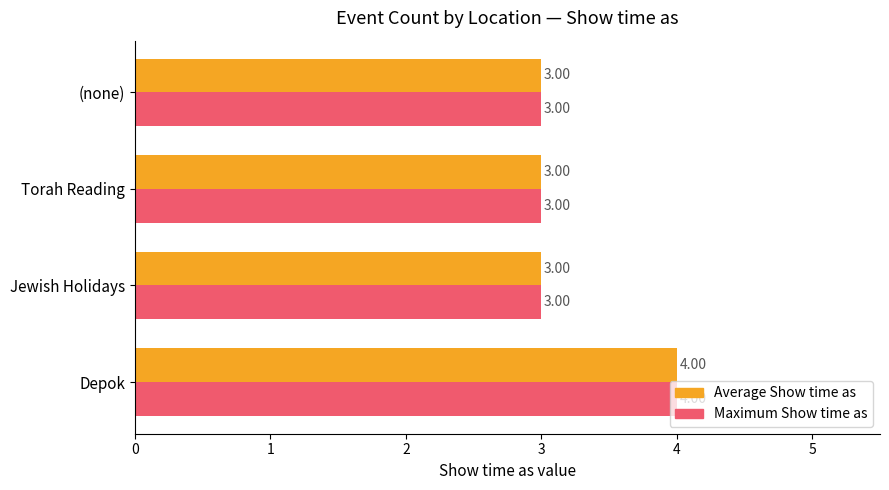

What is the sum of the Average Show time as values at (none) and Depok?

7